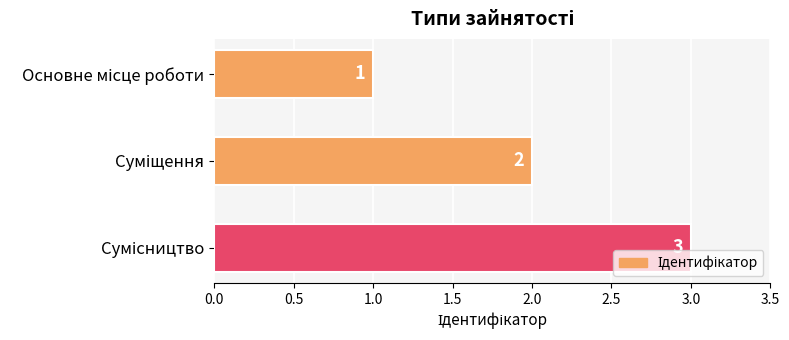

Count the values in the range 1 to 3.

3